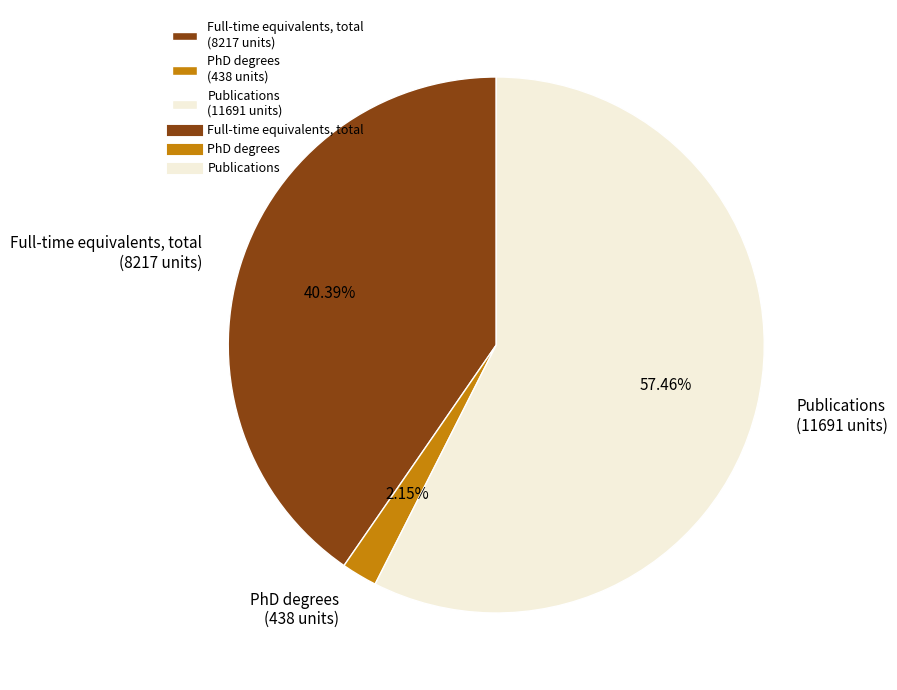

The Publications slice represents 70% of the pie. True or false?

False